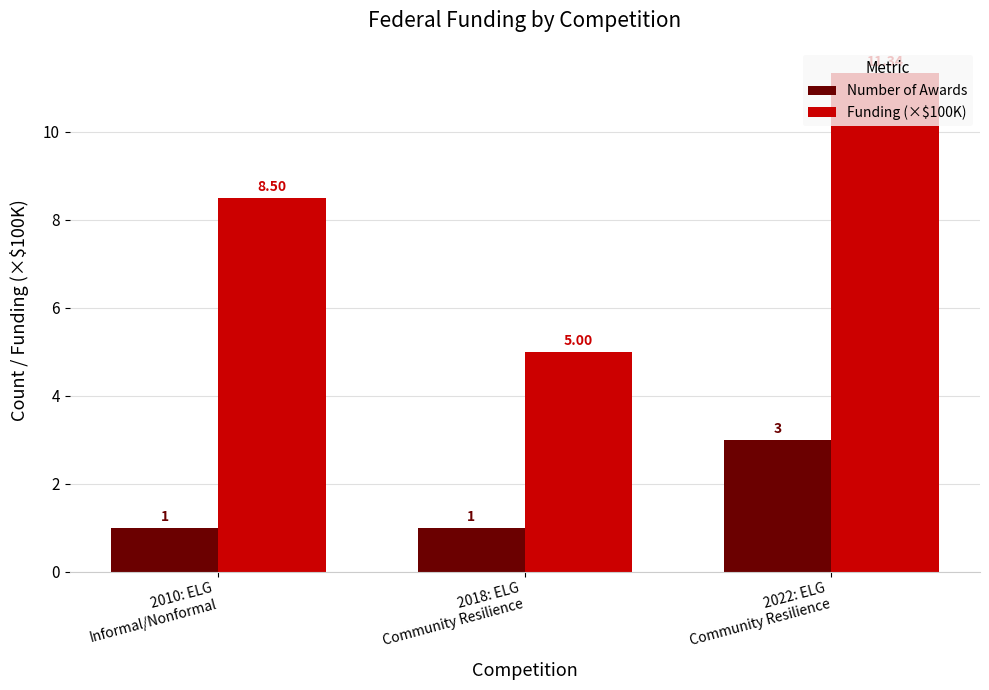

What is the difference between the highest and lowest values at 2010: ELG
Informal/Nonformal?

7.5